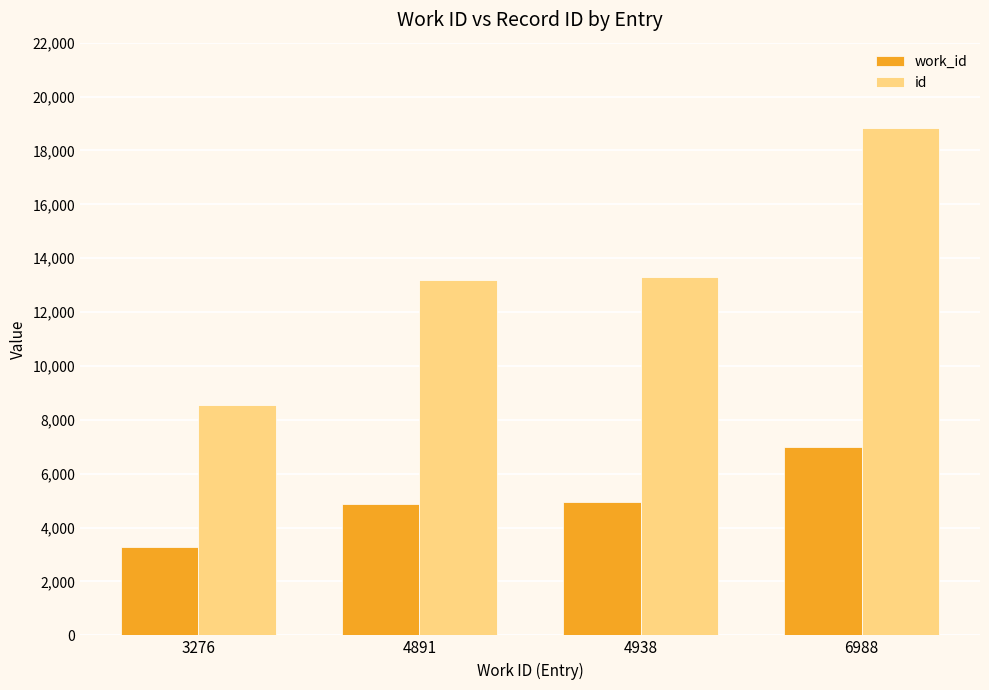

Which series has the largest total across all categories?

id